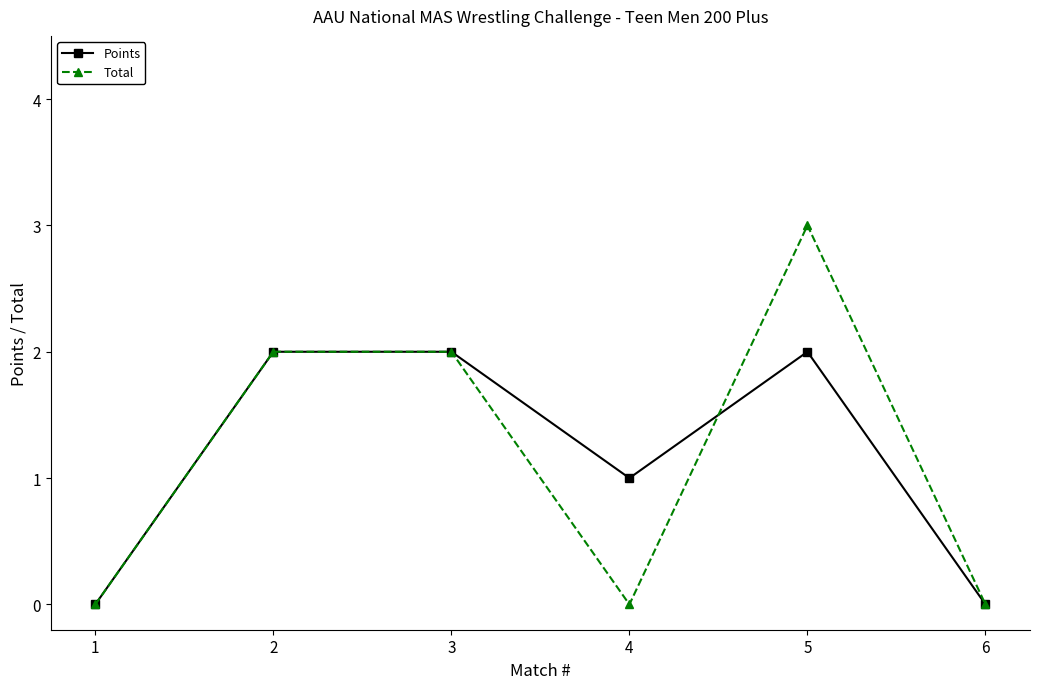

At which category does the chart reach its peak across all series?

5